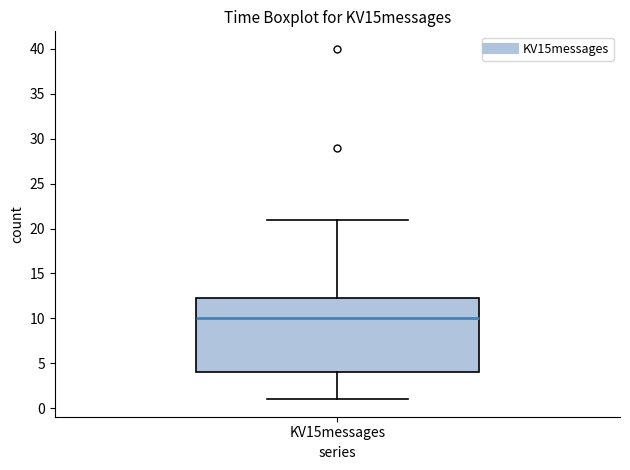

Read this box plot against the y-axis: the position of the median line, the range covered by the box, and the ends of both whiskers. The values are not printed on the chart, so give them approximately, as read against the axis.

median 10.0, box 4.0 to 12.5, whiskers 1.0 to 21.0